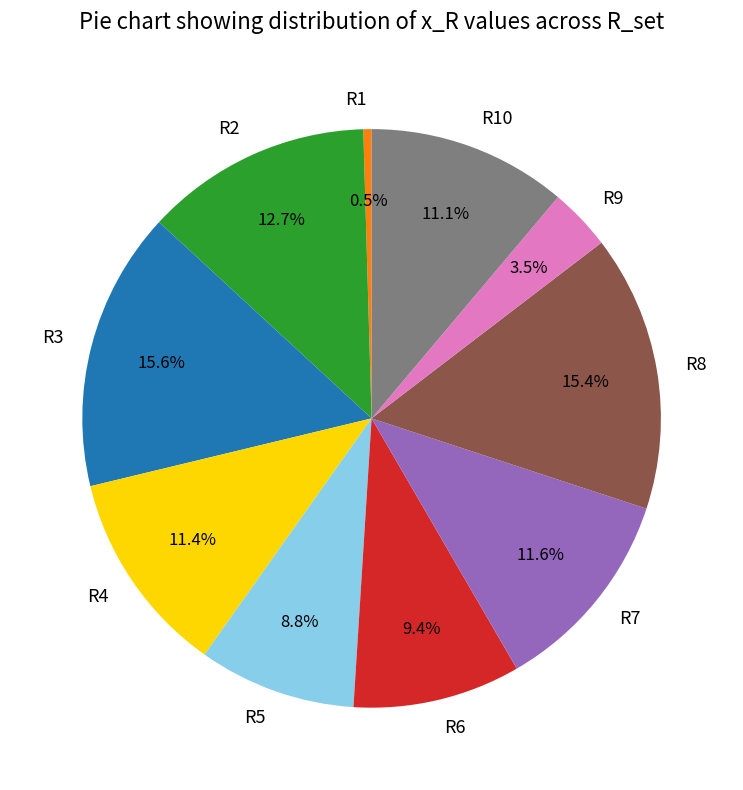

How much of the chart is everything except R6?

90.6%